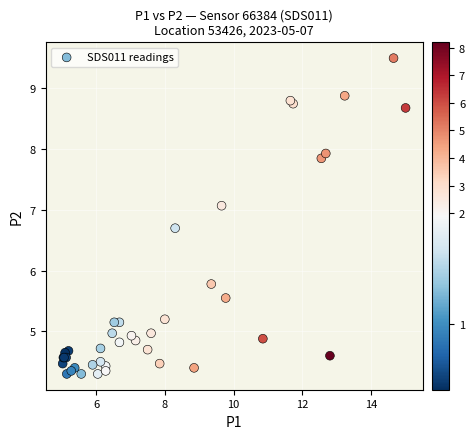

What Y value in the scatter plot is closest to 6?

5.8